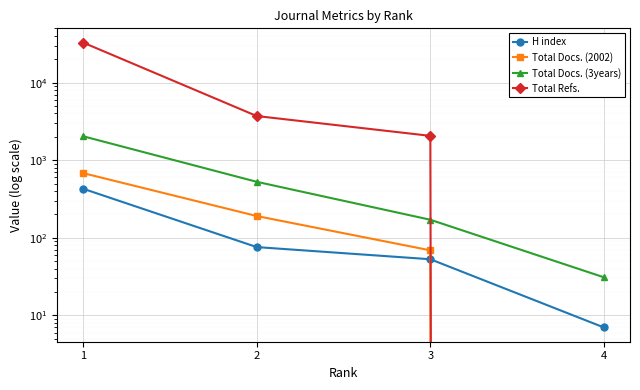

The H index series shows 429 at 1. True or false?

True